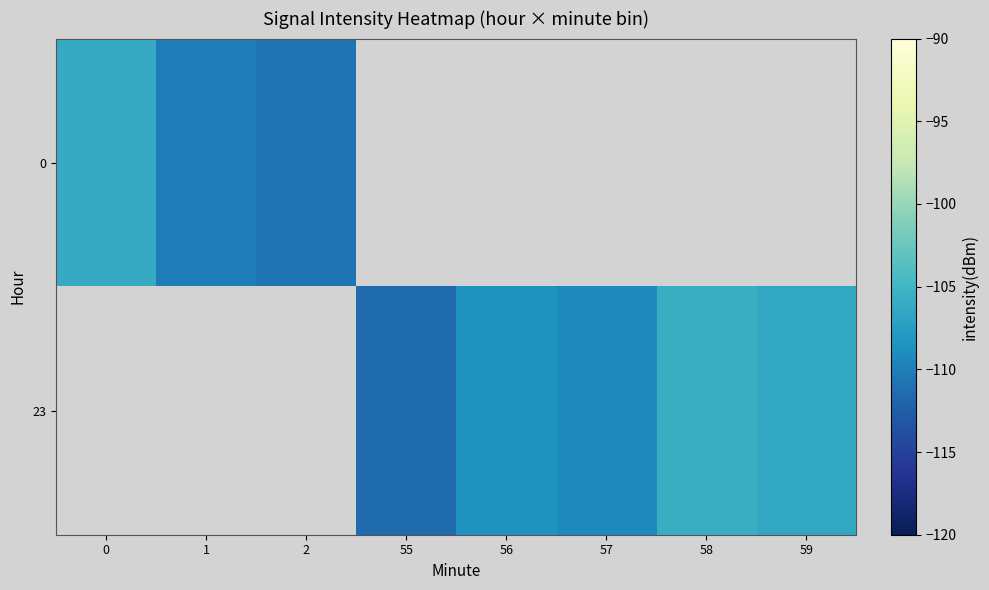

The value of row_0 at 2 is -110.8. True or false?

True